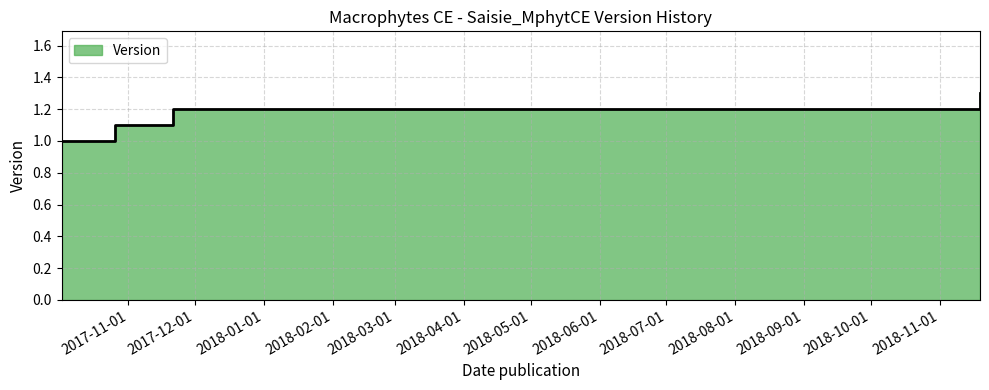

What is the difference between the second highest and minimum values?

0.2